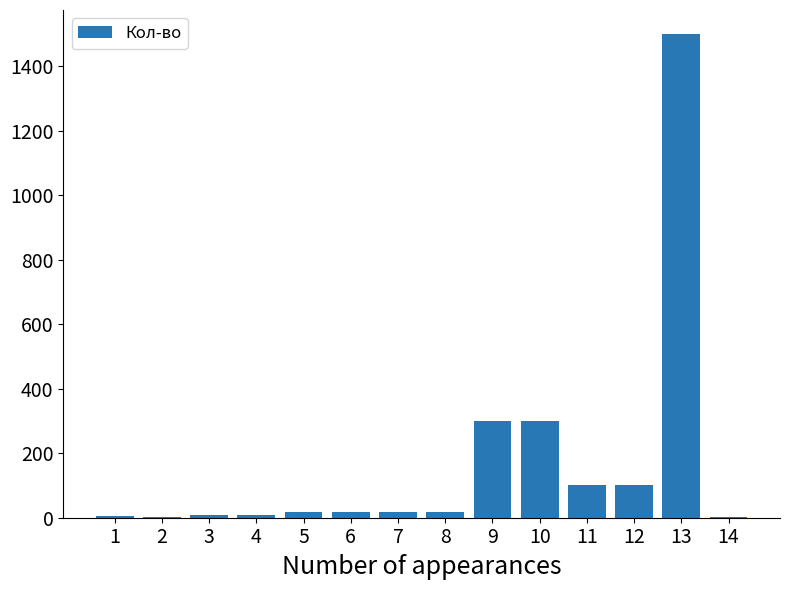

What is the sum of all values?

2397